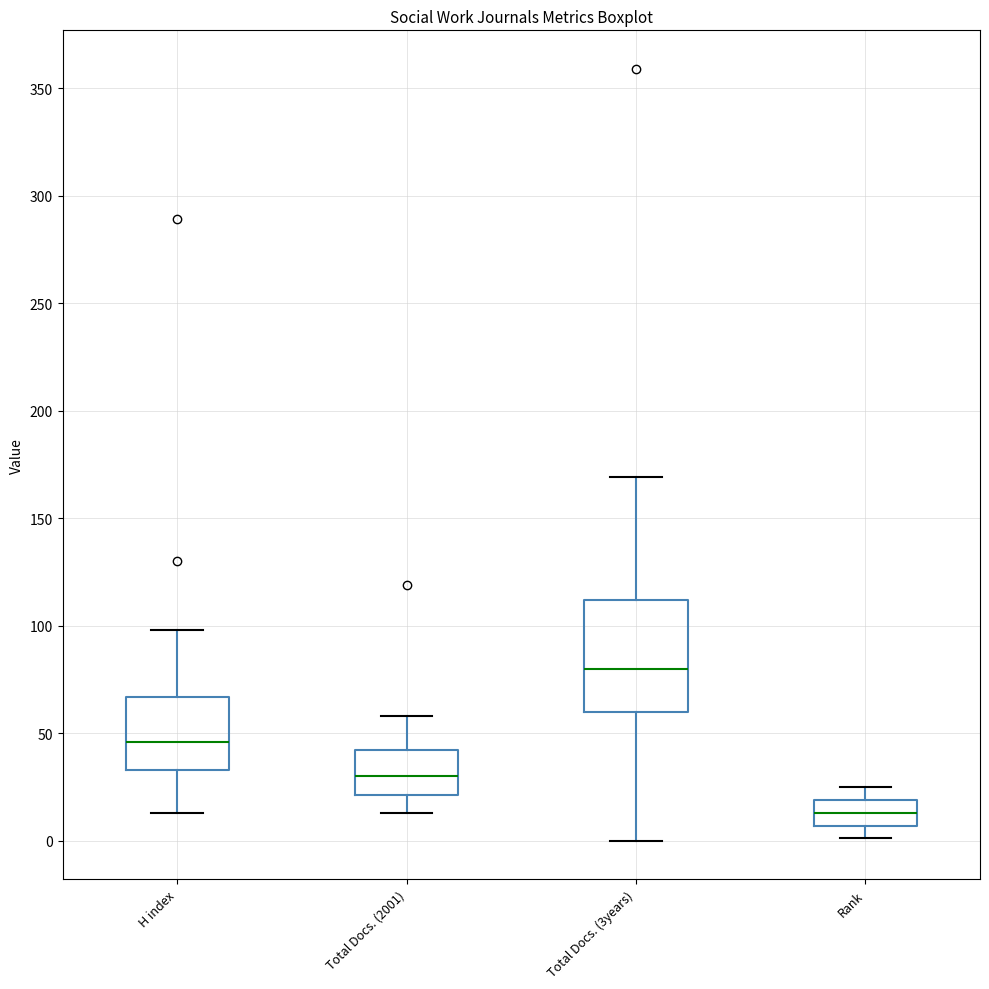

Reading left to right, read every box against the y-axis: the position of its median line, the range the box covers, and the ends of its whiskers. The values are not printed on the chart, so give them approximately, as read against the axis.

H index: median 45, box 35 to 65, whiskers 15 to 100
Total Docs. (2001): median 30, box 20 to 40, whiskers 15 to 60
Total Docs. (3years): median 80, box 60 to 110, whiskers 0 to 170
Rank: median 15, box 5 to 20, whiskers 0 to 25